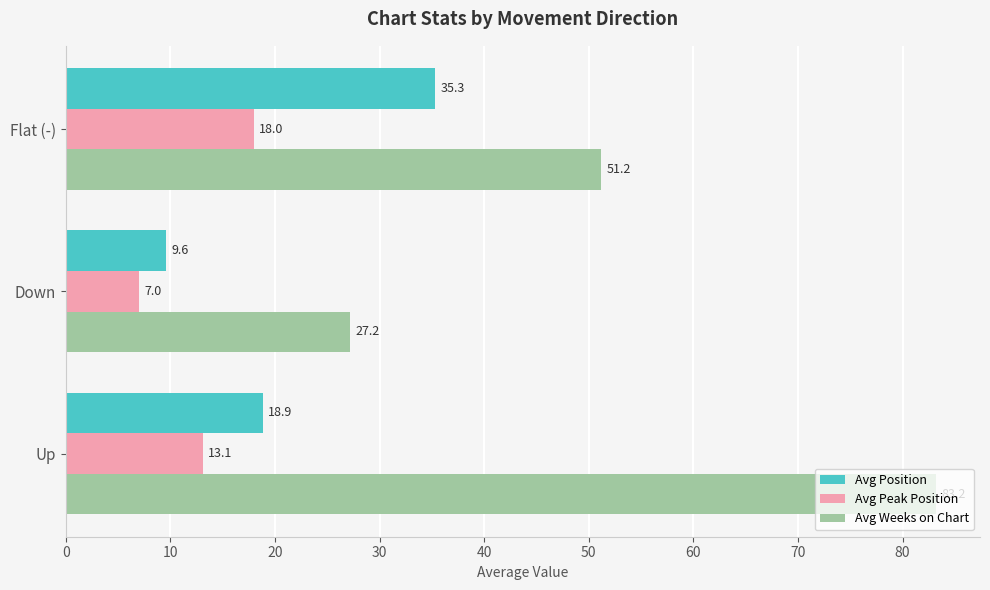

What value does the Avg Position series have at Down?

9.6